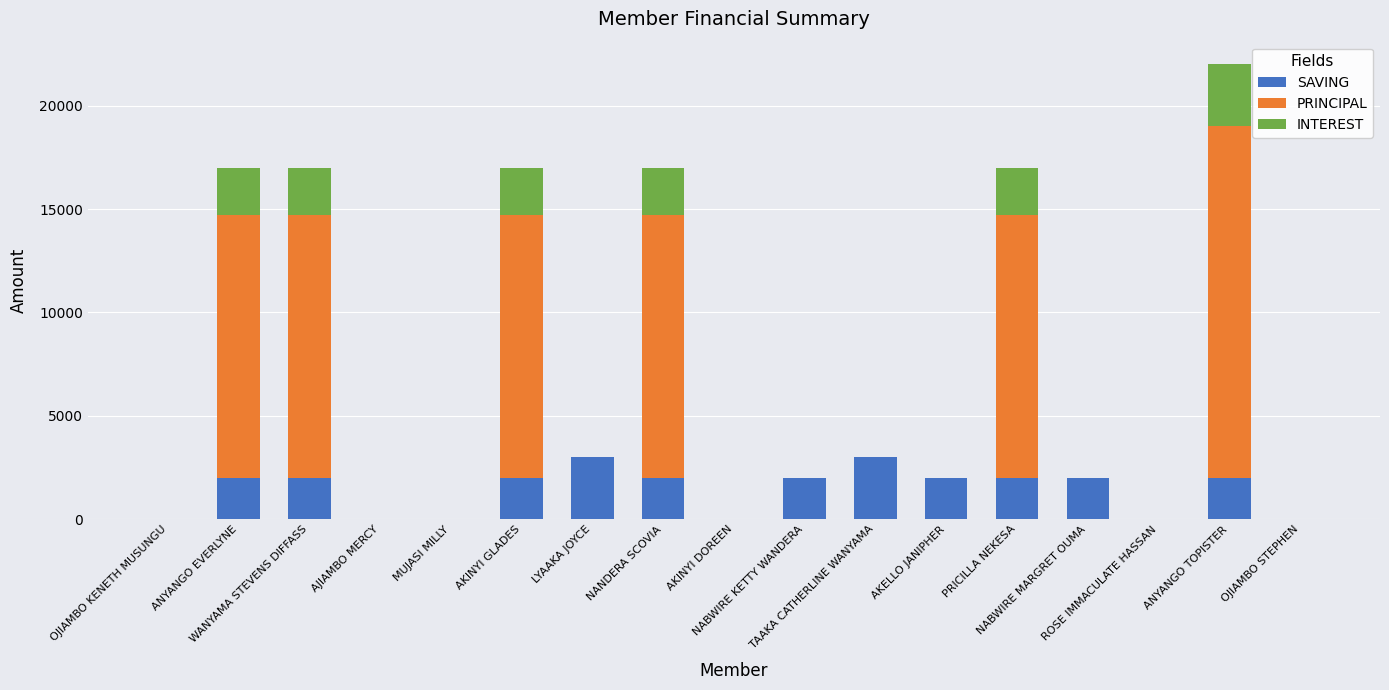

The value of SAVING at ANYANGO EVERLYNE is 3213. True or false?

False